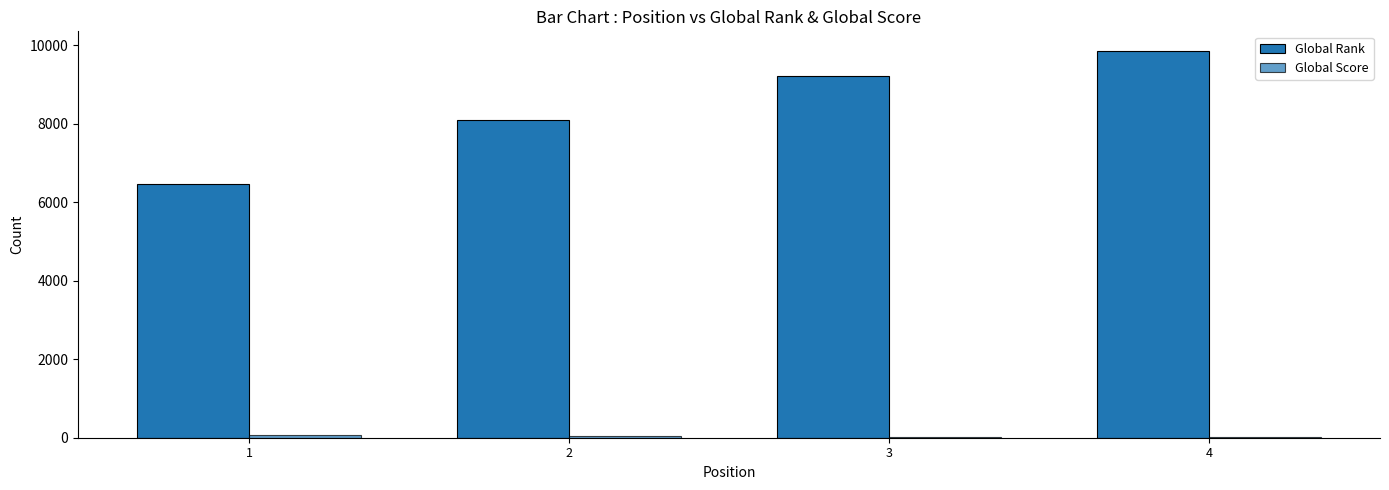

The value of Global Score at 4 is 31. True or false?

False